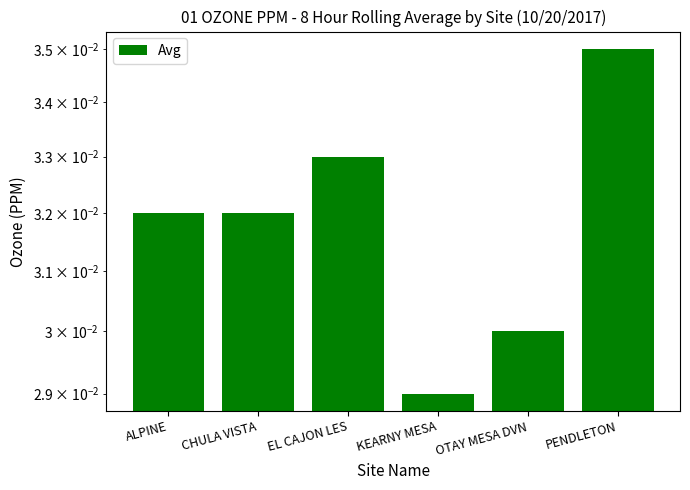

Where is the data nearest to the value 0?

KEARNY MESA